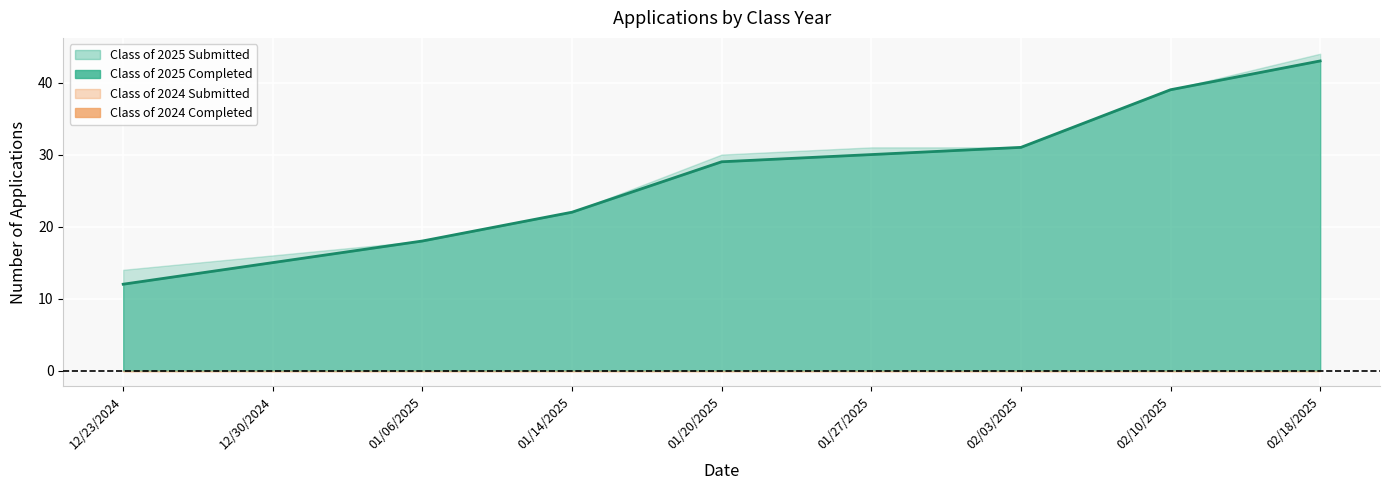

What position from the left is 01/20/2025?

5